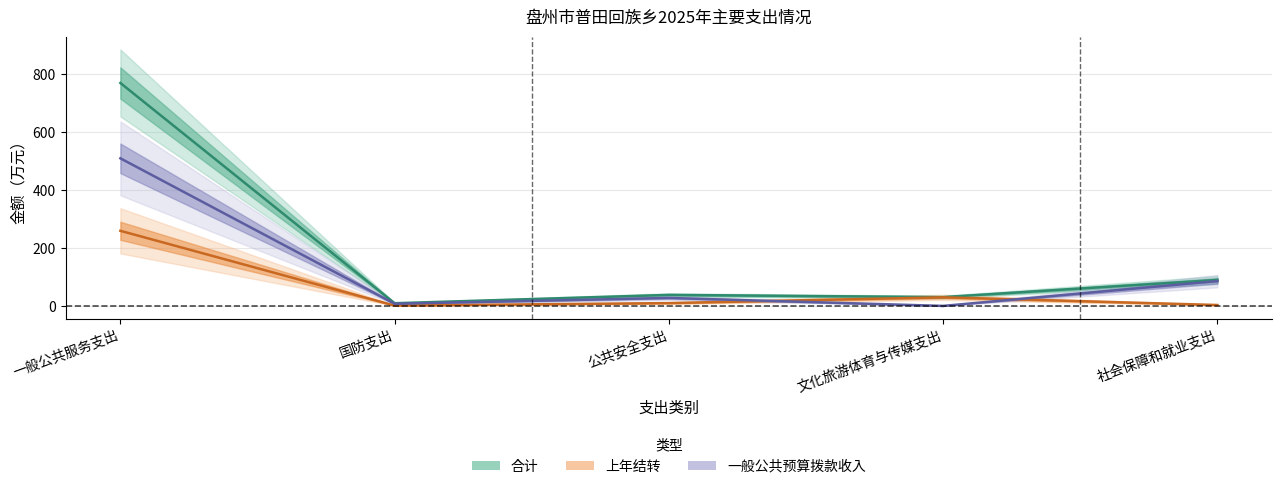

List the series in order of their overall mean, lowest first.

上年结转, 一般公共预算拨款收入, 合计